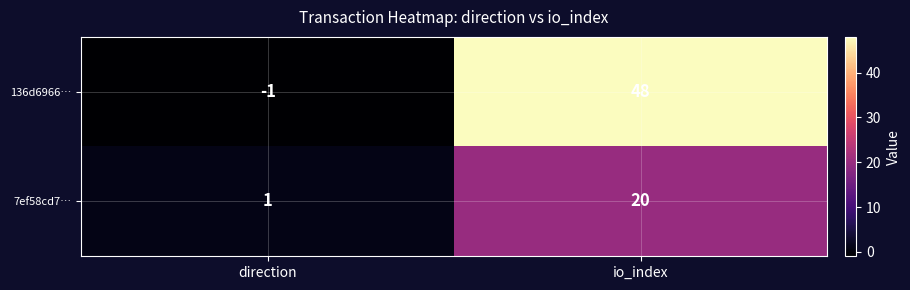

Which series has the largest total across all categories?

136d6966…